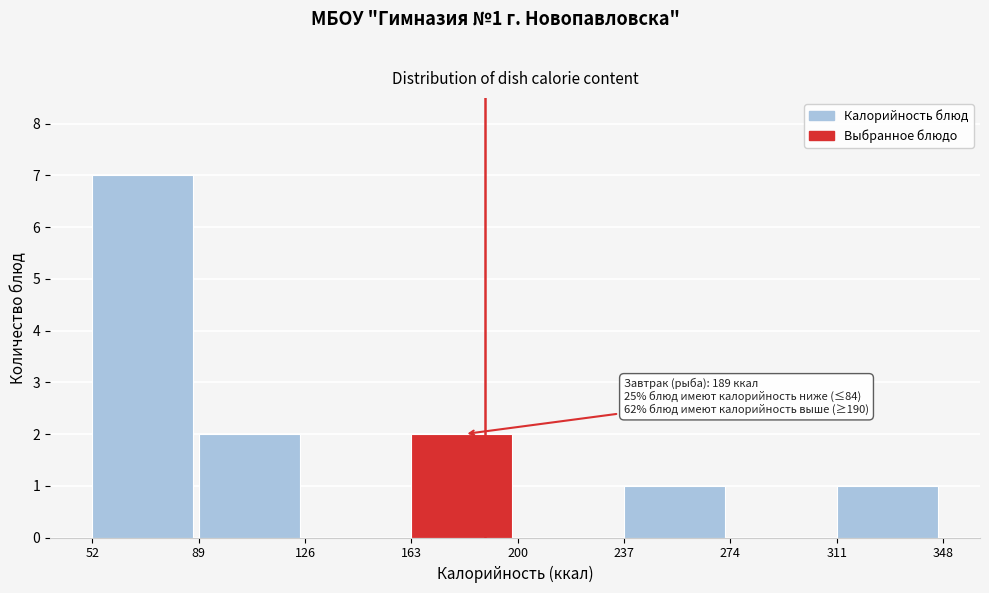

Which range on the x-axis has the tallest bar?

52 to 89